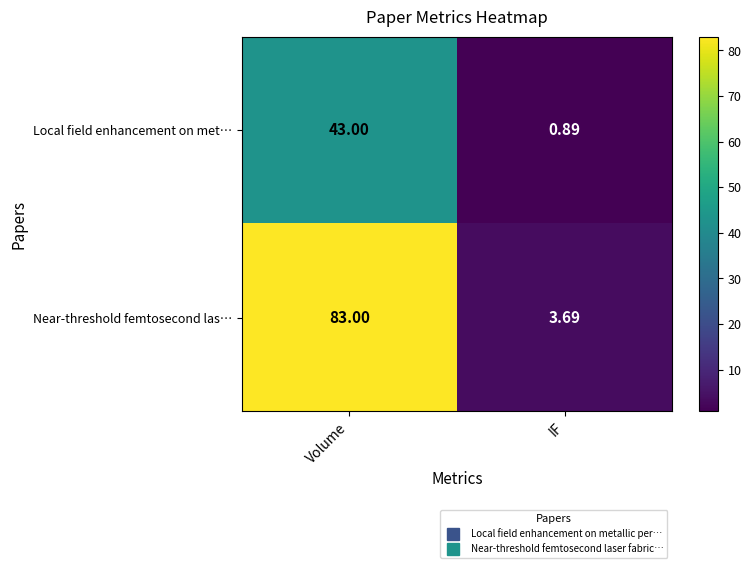

How many values in the Near-threshold femtosecond las… series are below 83?

1